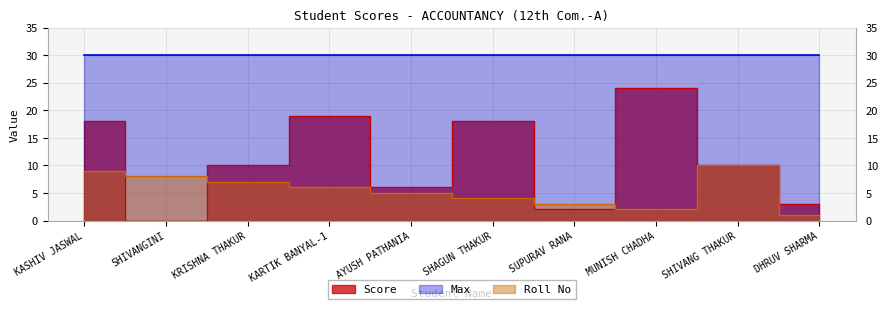

What is the sum of the Score values at AYUSH PATHANIA and KRISHNA THAKUR?

16